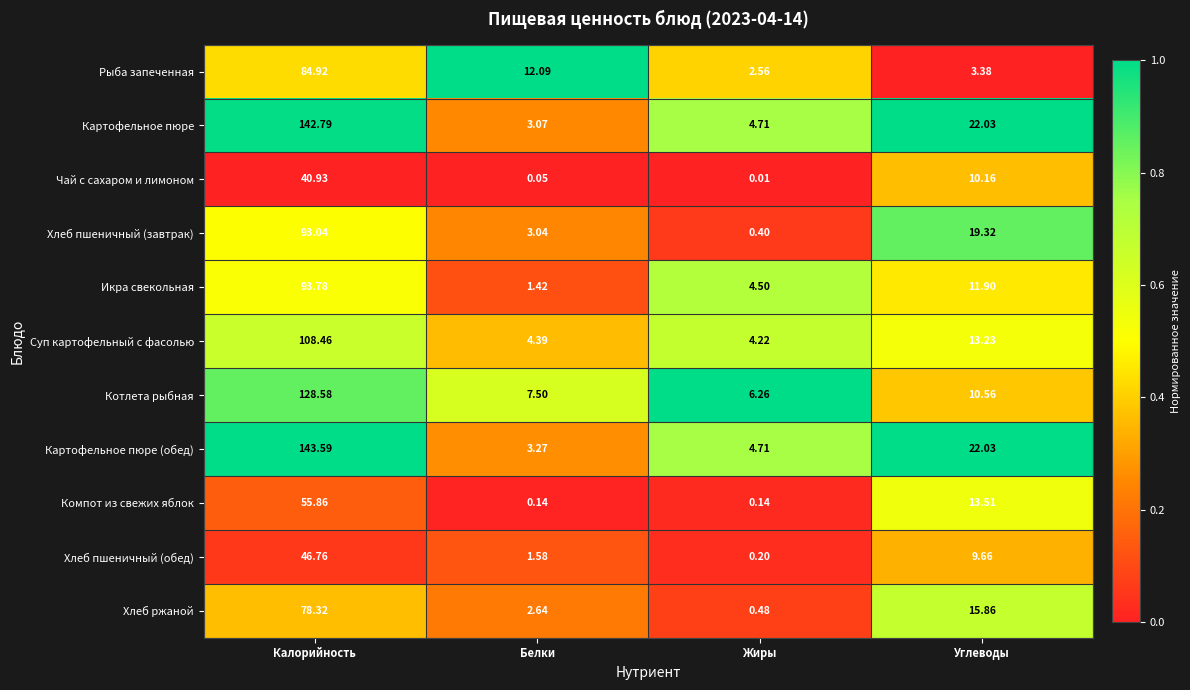

Where is Рыба запеченная nearest to the value 43?

Белки